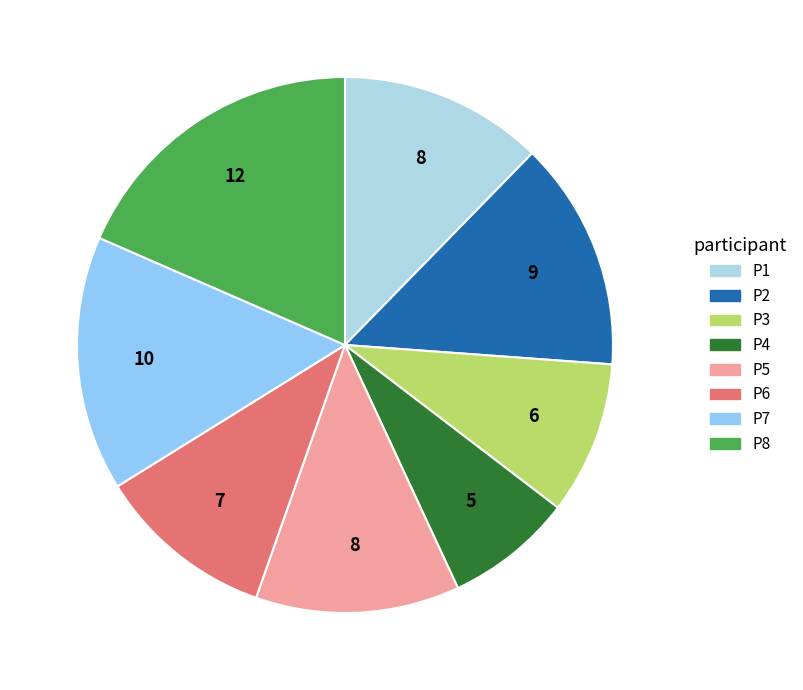

Count the number of slices in the pie.

8